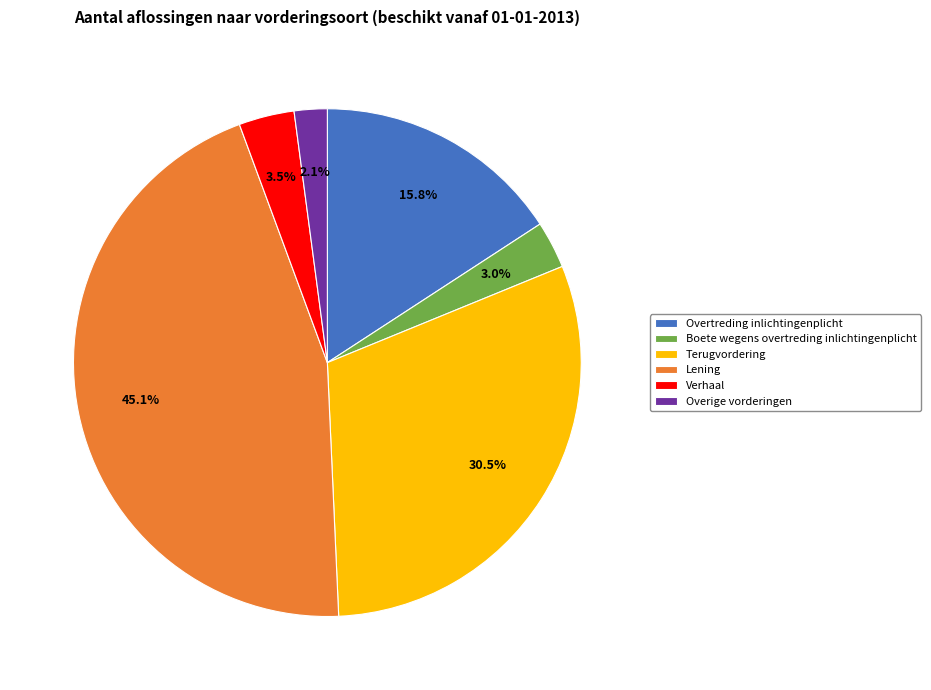

What percentage is NOT represented by Overige vorderingen?

97.9%